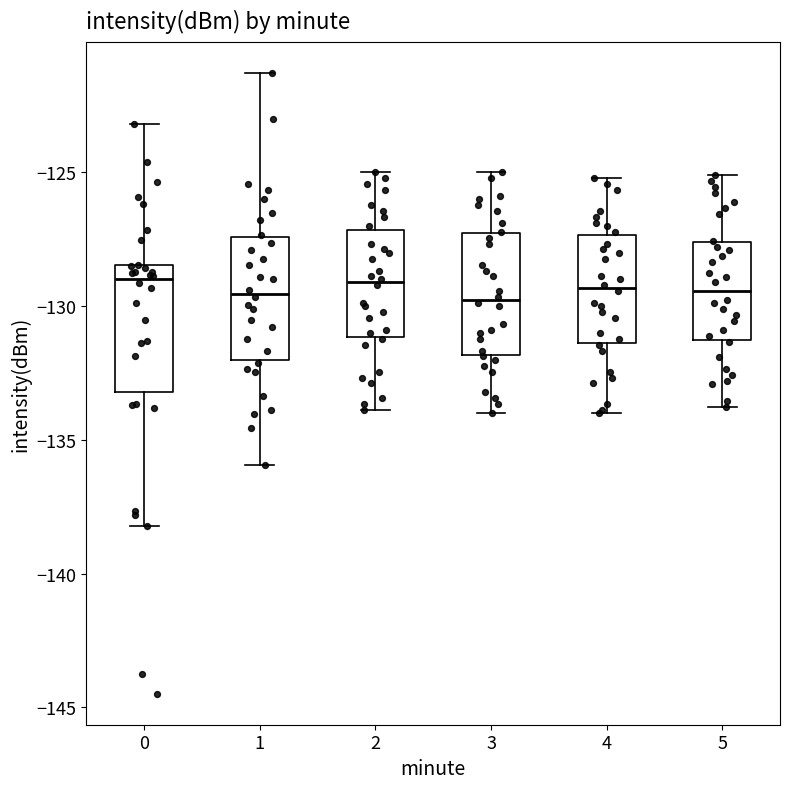

Where does the median line of the box at x = 5 sit on the y-axis? The values are not printed on the chart, so give them approximately, as read against the axis.

-129.5